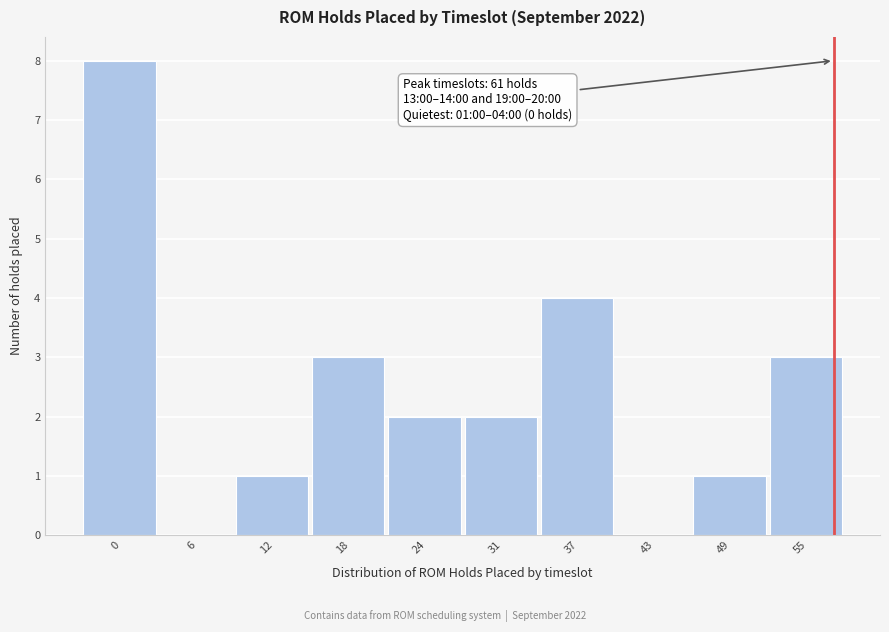

Reading left to right, extract all data points from this chart.

0=8	6=0	12=1	18=3	24=2	31=2	37=4	43=0	49=1	55=3